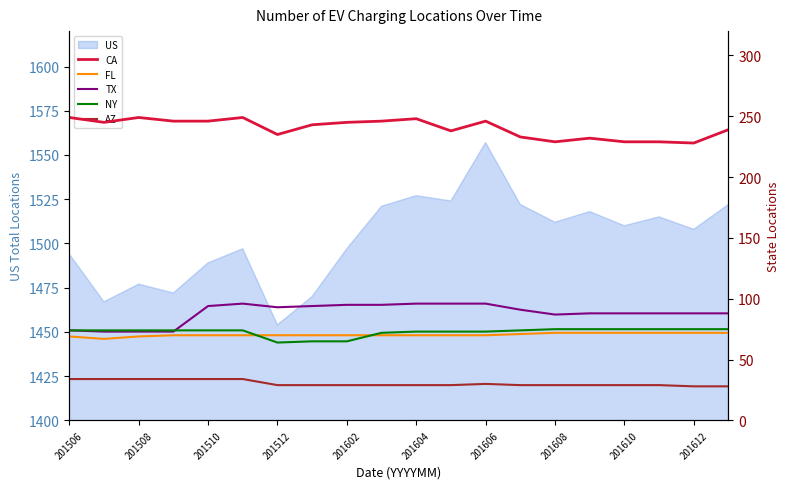

Which category has the highest value in the AZ series?

201506